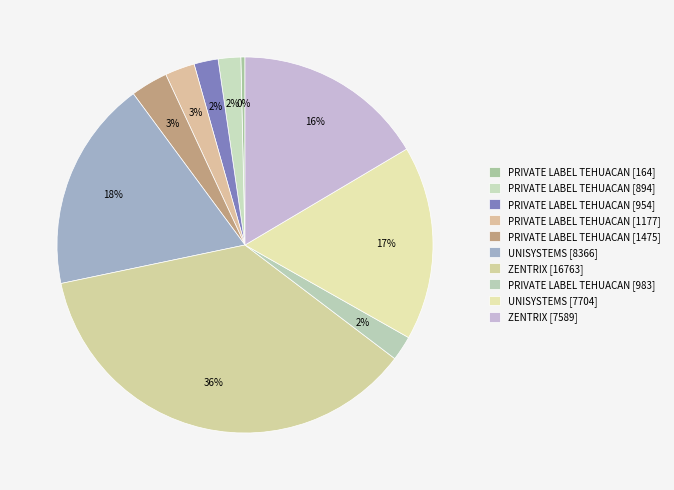

What is the largest slice in the pie chart?

ZENTRIX [16763]